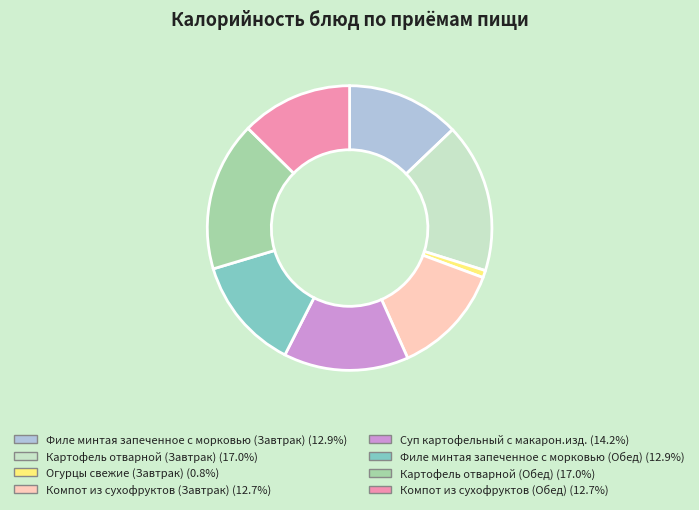

Approximately how many times larger is the value at Компот из сухофруктов (Завтрак) compared to Картофель отварной (Обед)?

0.7